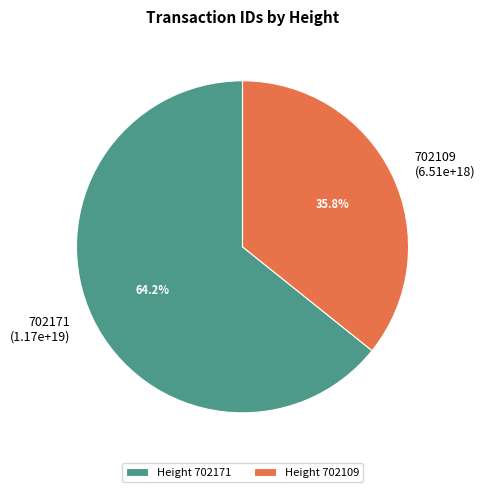

Which category has the biggest portion of the pie?

702171